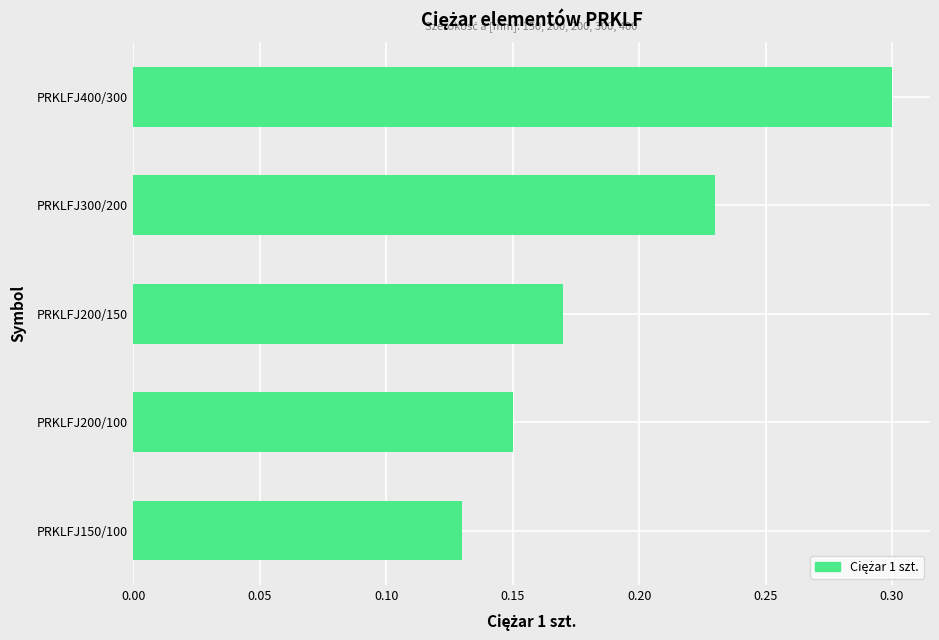

Which label corresponds to the smallest value in the chart?

PRKLFJ150/100